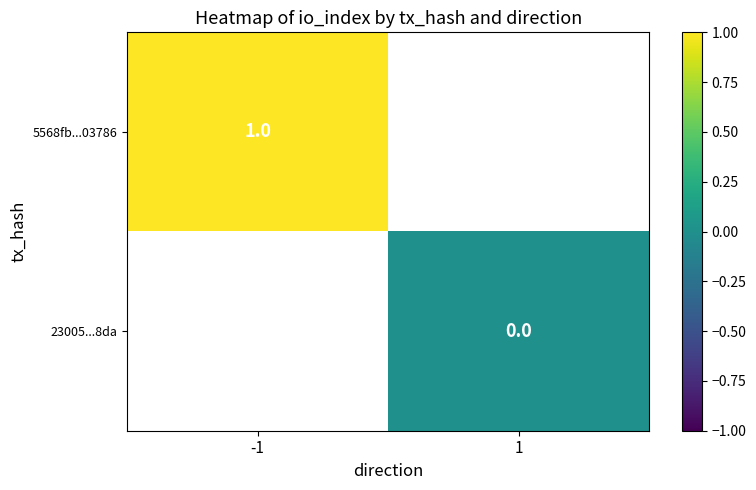

Is the value of 5568fb...03786 at -1 greater than the value of 23005...8da at 1?

Yes